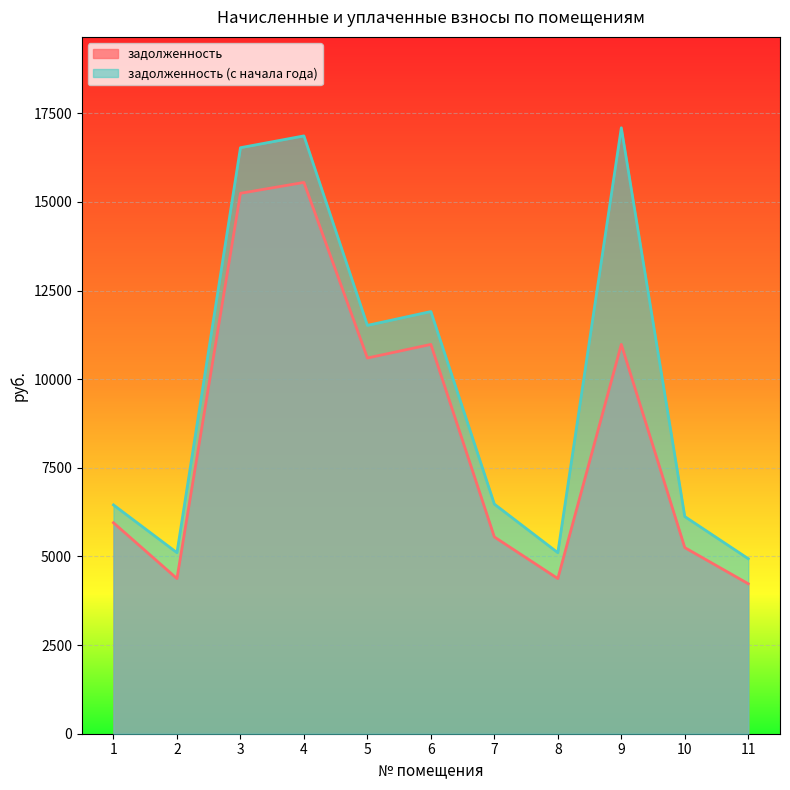

True or false: задолженность and задолженность (с начала года) intersect in this chart.

False